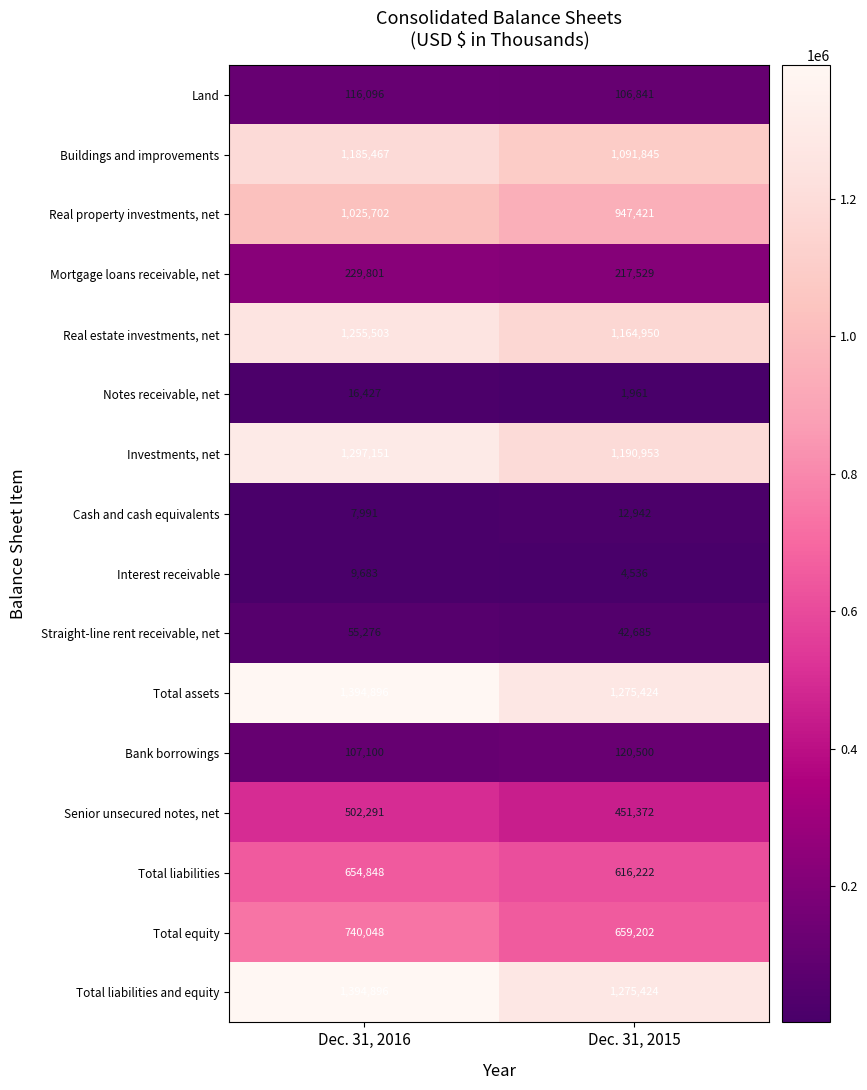

What is the maximum value shown in the chart?

1394896